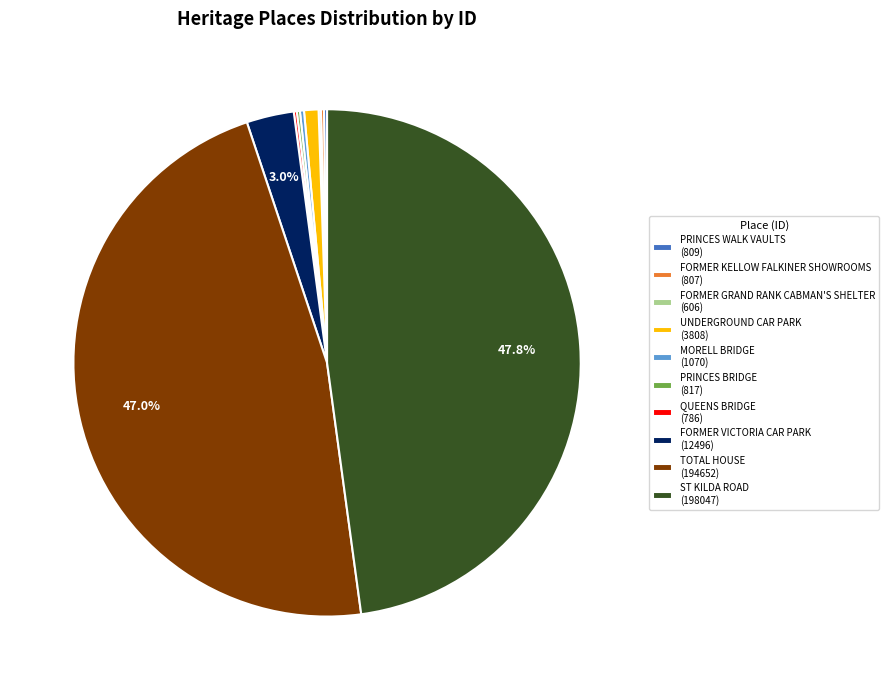

Does UNDERGROUND CAR PARK (3808) represent more than half of the total?

No